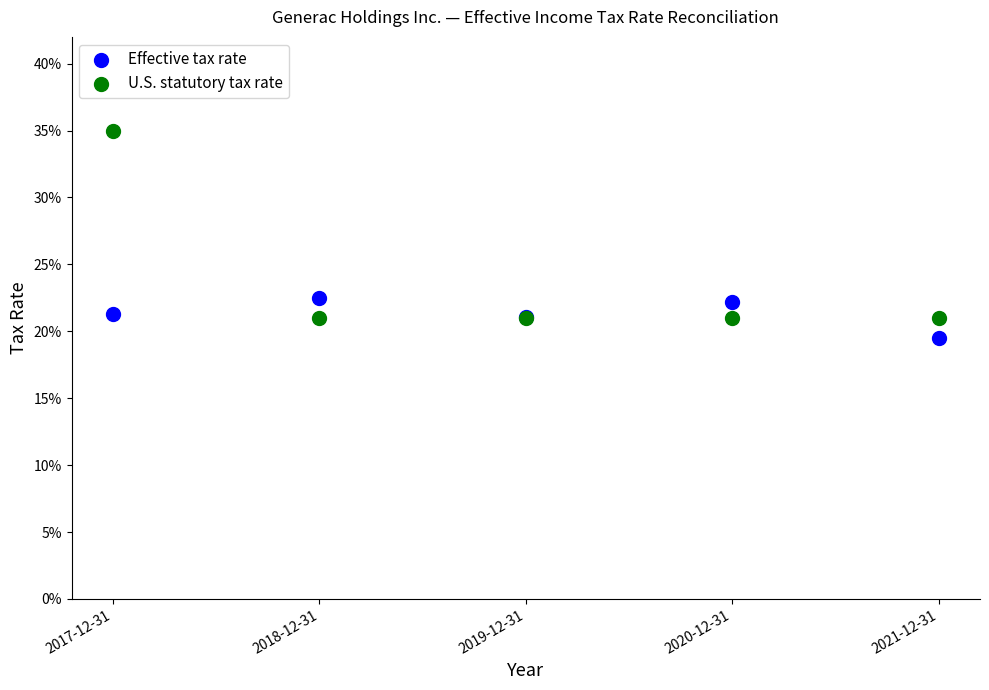

Which series reaches the maximum Y coordinate?

U.S. statutory tax rate